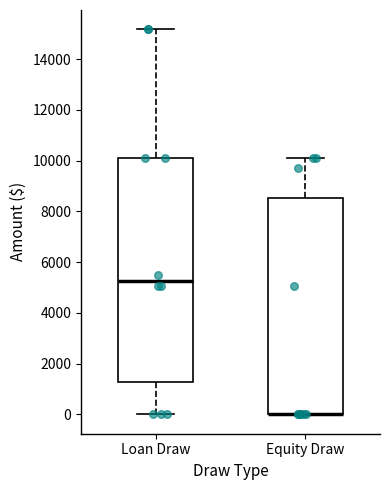

Reading left to right, transcribe this box plot: for each box, give where its median line is, the range the box spans, and where its two whiskers end, as read against the y-axis. The values are not printed on the chart, so give them approximately, as read against the axis.

Loan Draw: median 5200, box 1200 to 10200, whiskers 0 to 15200
Equity Draw: median 0 (drawn on the box's lower edge), box 0 to 8600, whiskers 0 to 10200